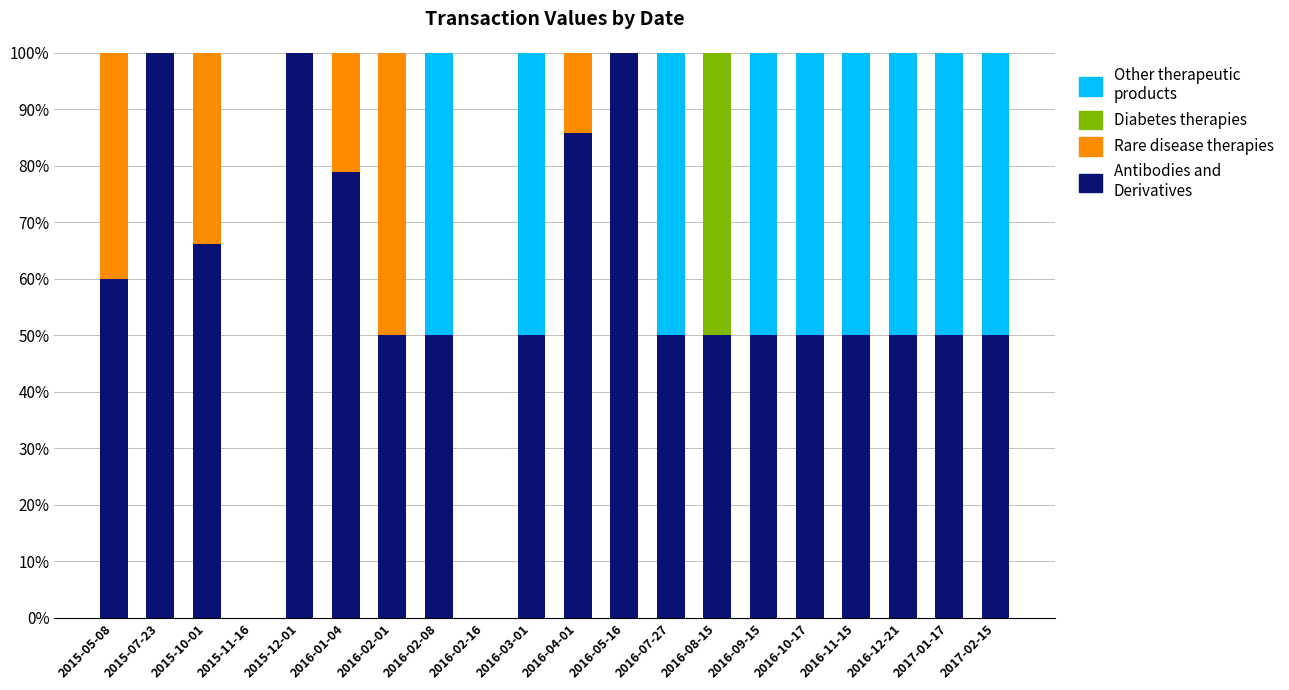

What are all the series names shown in the legend?

Other therapeutic products, Diabetes therapies, Rare disease therapies, Antibodies and Derivatives